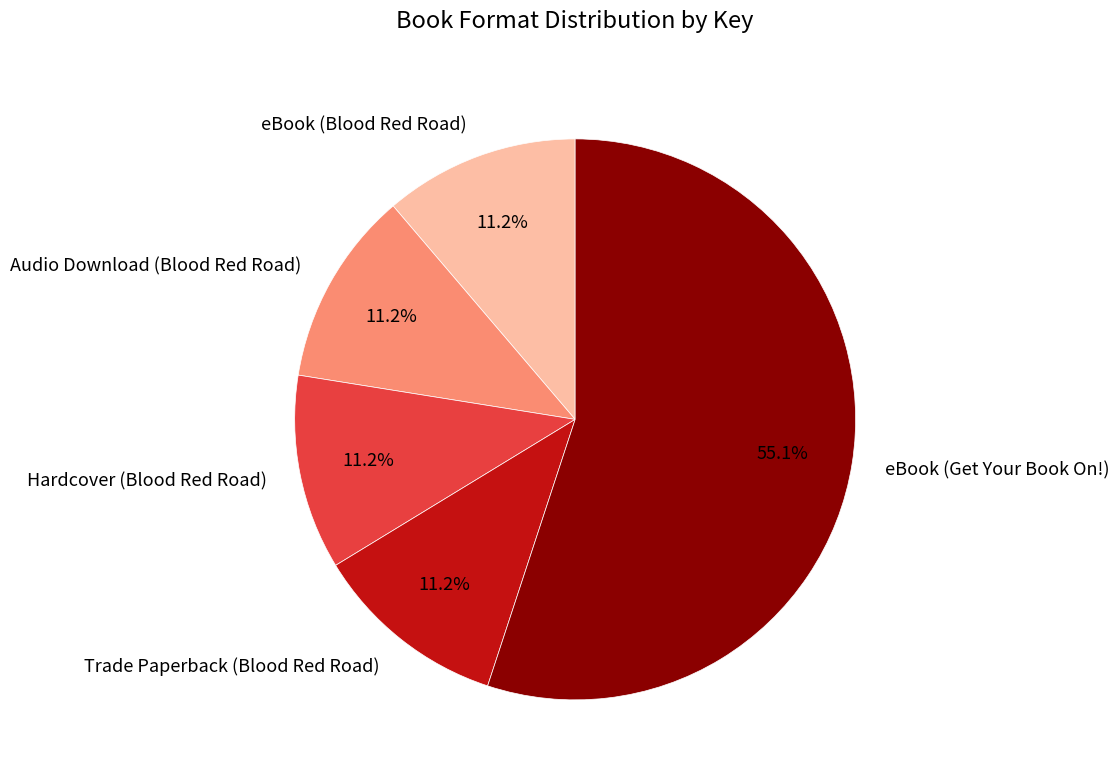

True or false: Audio Download (Blood Red Road) accounts for 11% of the total.

True